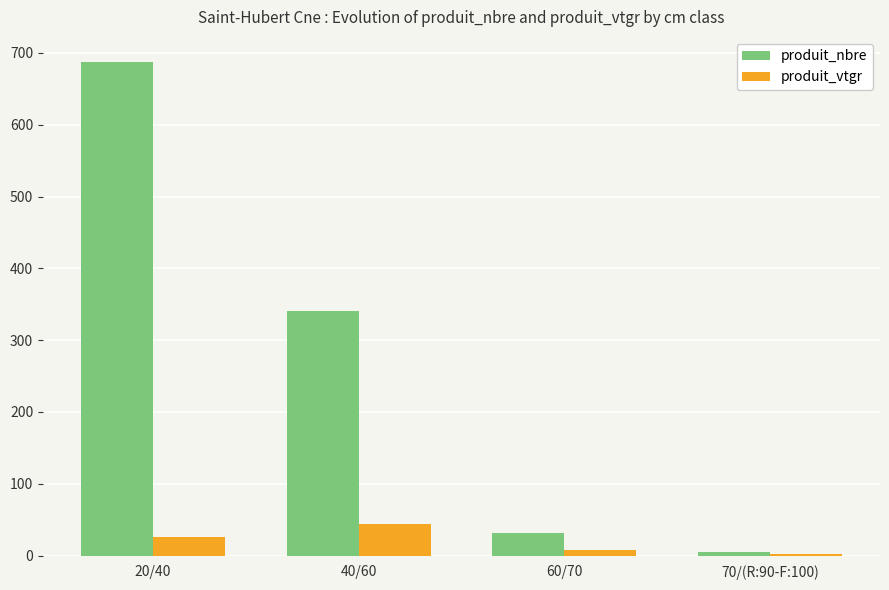

The produit_vtgr series shows 8.2 at 60/70. True or false?

True